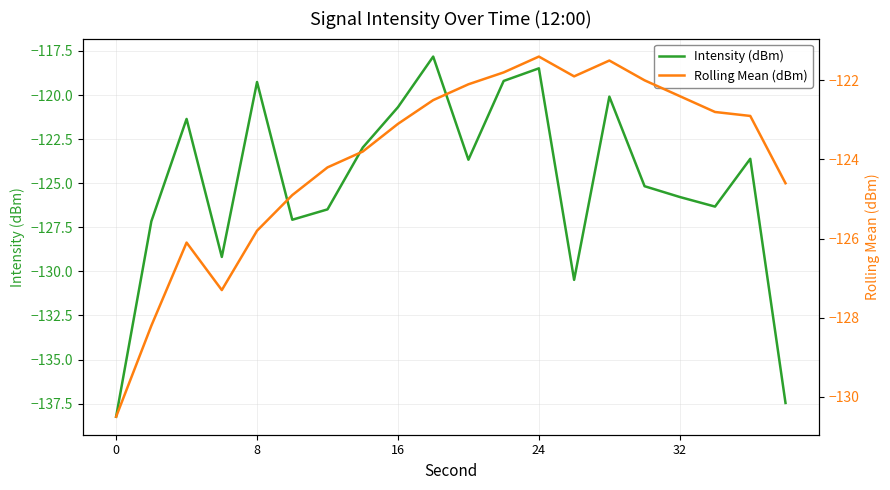

What is the greatest value displayed?

-117.8